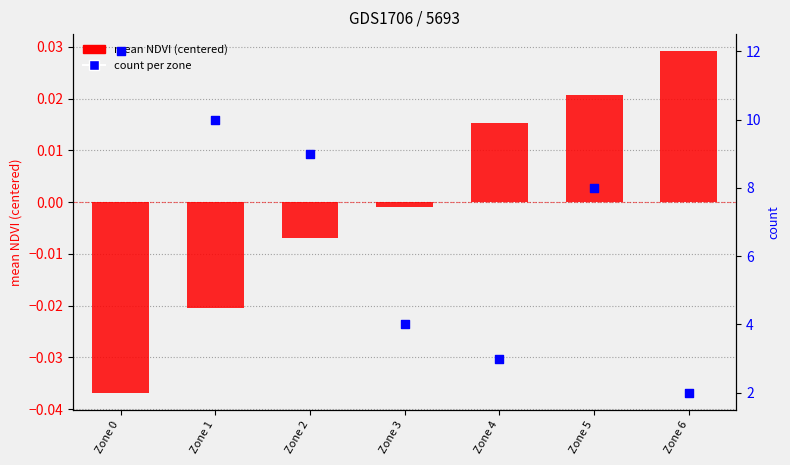

Is the value of mean NDVI (centered) at Zone 3 greater than the value of count at Zone 3?

No